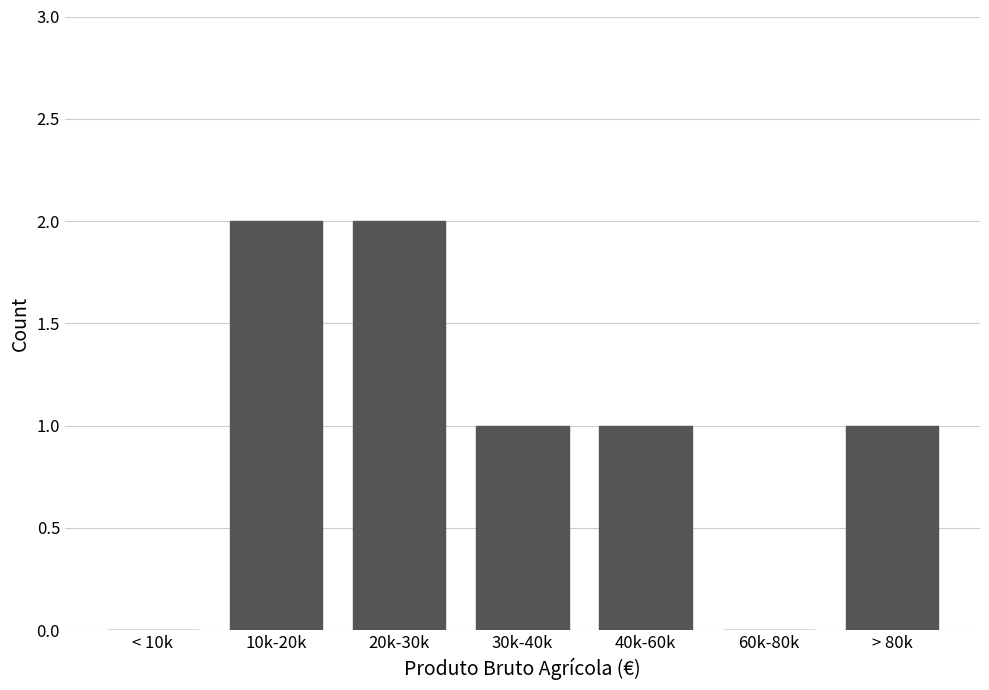

Reading left to right, what are all the values shown in this chart?

< 10k=0	10k-20k=2	20k-30k=2	30k-40k=1	40k-60k=1	60k-80k=0	> 80k=1